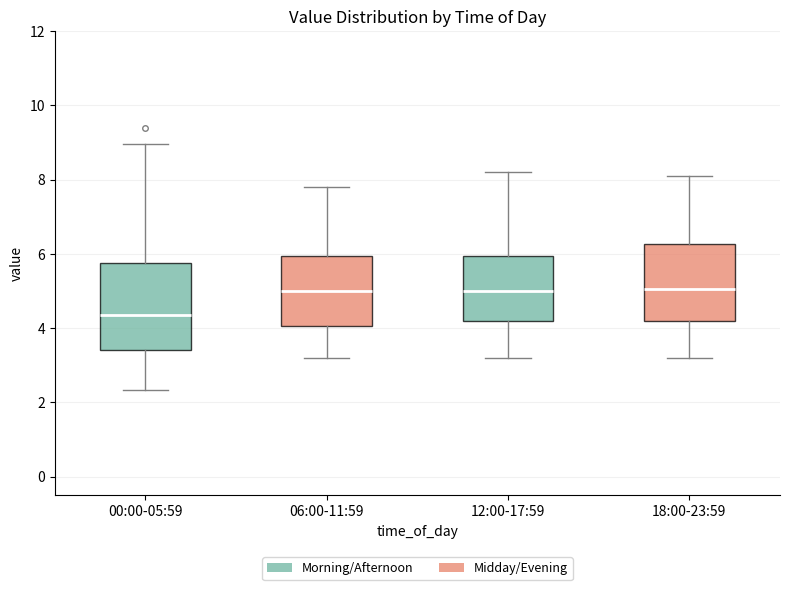

Reading left to right, read every box against the y-axis: the position of its median line, the range the box covers, and the ends of its whiskers. The values are not printed on the chart, so give them approximately, as read against the axis.

00:00-05:59: median 4.4, box 3.4 to 5.8, whiskers 2.4 to 9.0
06:00-11:59: median 5.0, box 4.0 to 6.0, whiskers 3.2 to 7.8
12:00-17:59: median 5.0, box 4.2 to 6.0, whiskers 3.2 to 8.2
18:00-23:59: median 5.0, box 4.2 to 6.2, whiskers 3.2 to 8.2